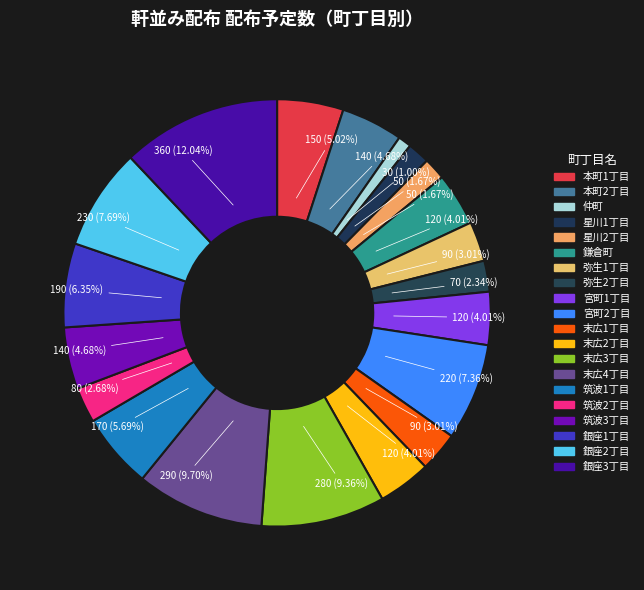

Is the sum of 末広4丁目 and 末広3丁目 greater than half?

No